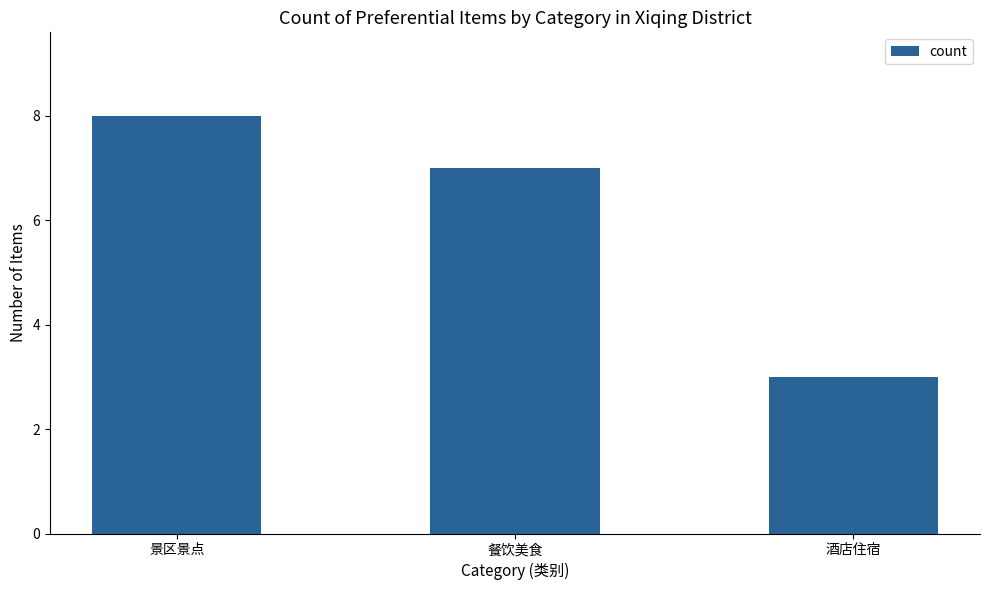

List the labels in order of value, smallest first.

酒店住宿, 餐饮美食, 景区景点